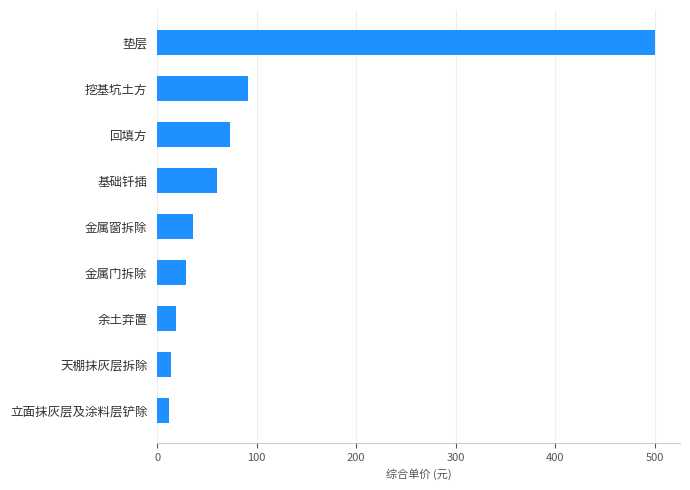

Is it true that the value at 垫层 is 262.4?

False